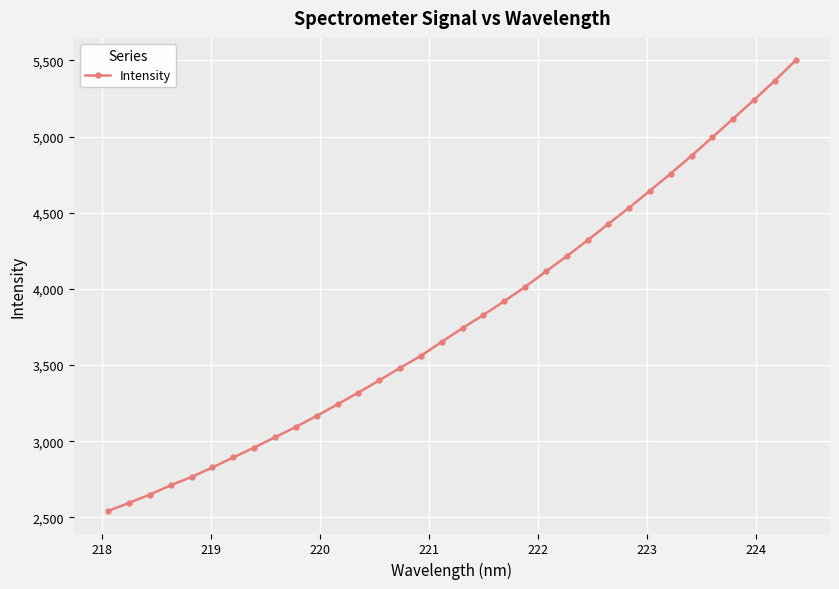

What is the difference between the second highest and minimum values?

2824.2